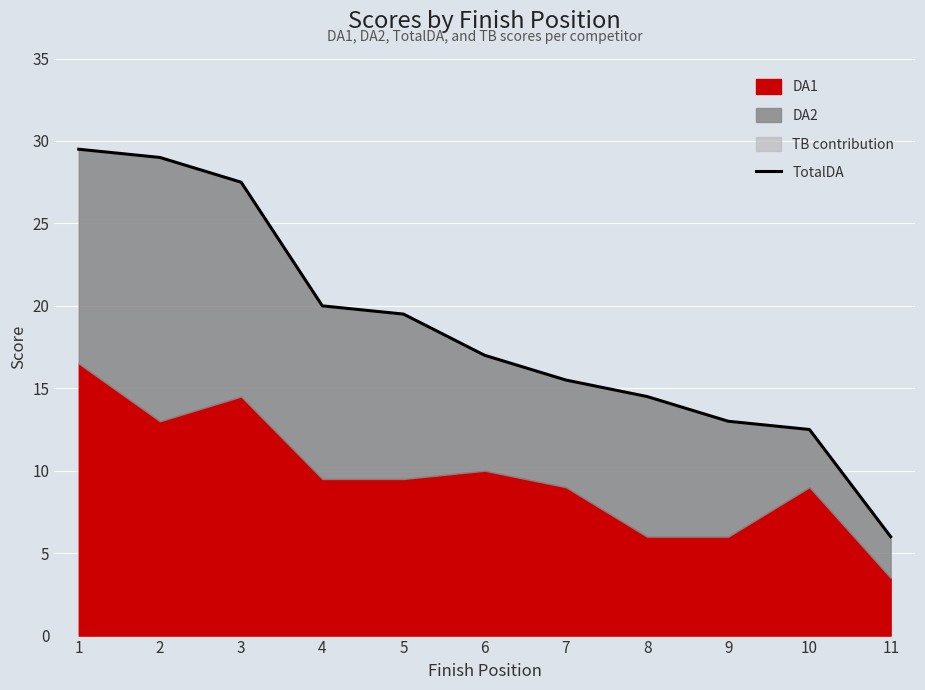

Rank the categories by value from lowest to highest.

11, 10, 9, 8, 7, 6, 5, 4, 3, 2, 1